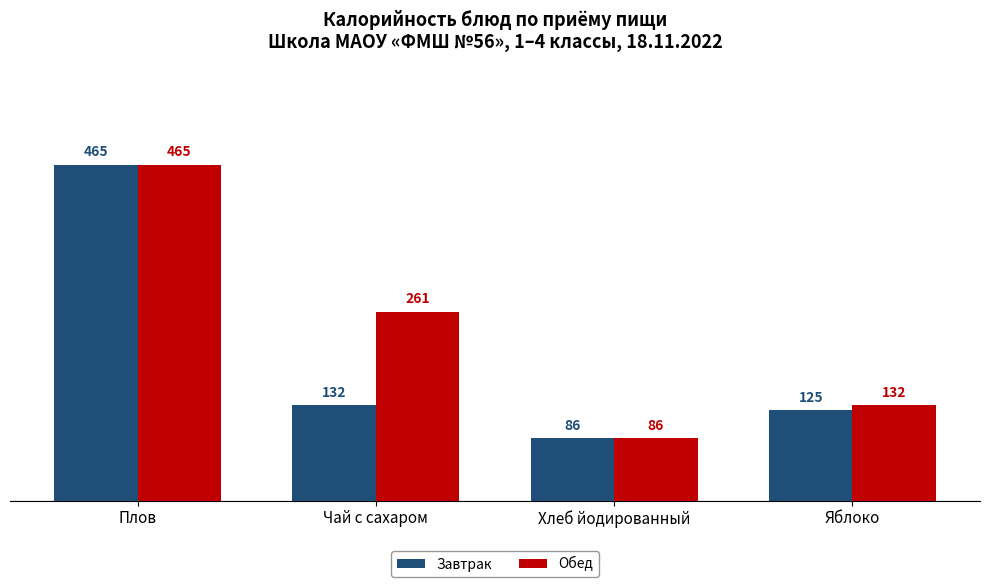

Count the number of data series in this chart.

2